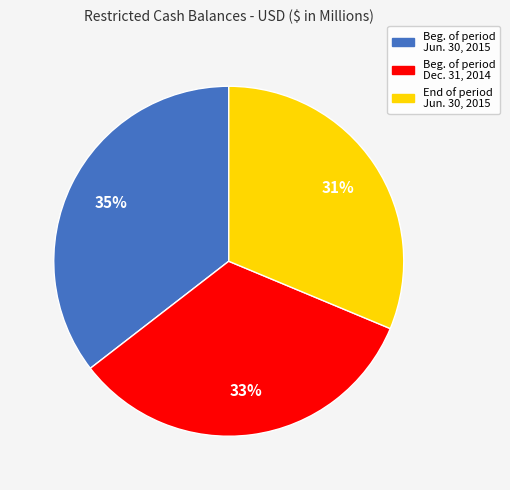

Is it true that Beg. of period Dec. 31, 2014 is 26% of the pie?

False